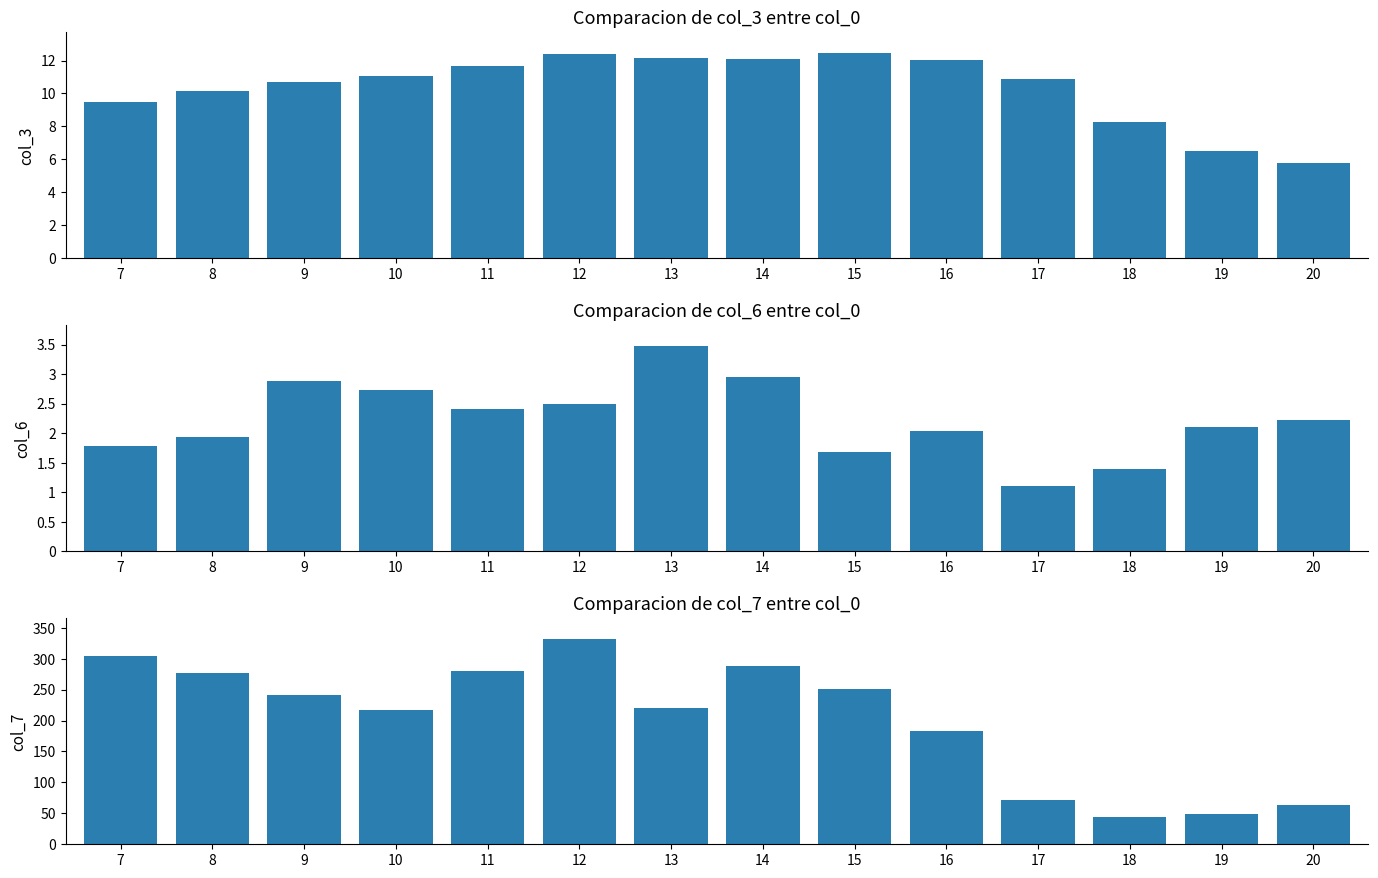

What is the minimum value for col_3?

5.8